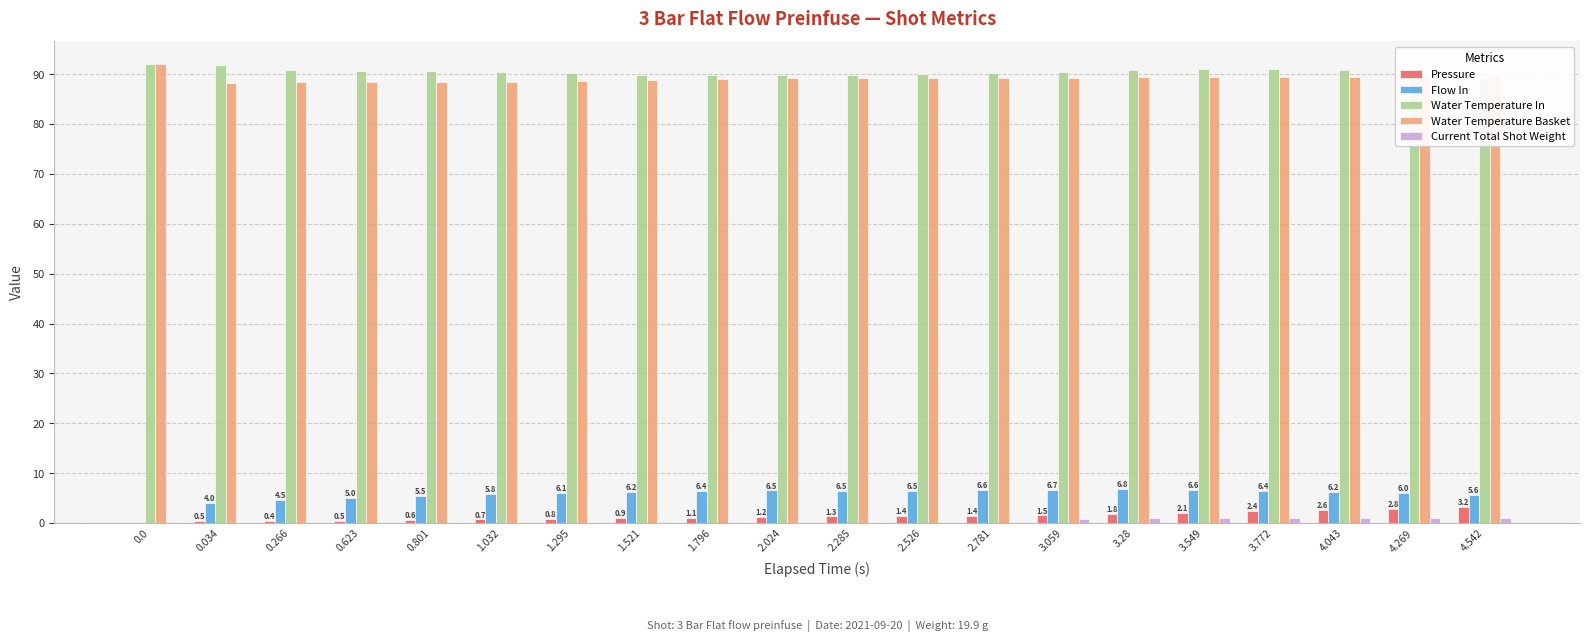

Rank the categories by Current Total Shot Weight value from lowest to highest.

0.0, 0.034, 0.266, 0.623, 0.801, 1.032, 1.295, 1.521, 1.796, 2.024, 2.285, 2.526, 2.781, 3.059, 3.28, 3.549, 3.772, 4.043, 4.269, 4.542